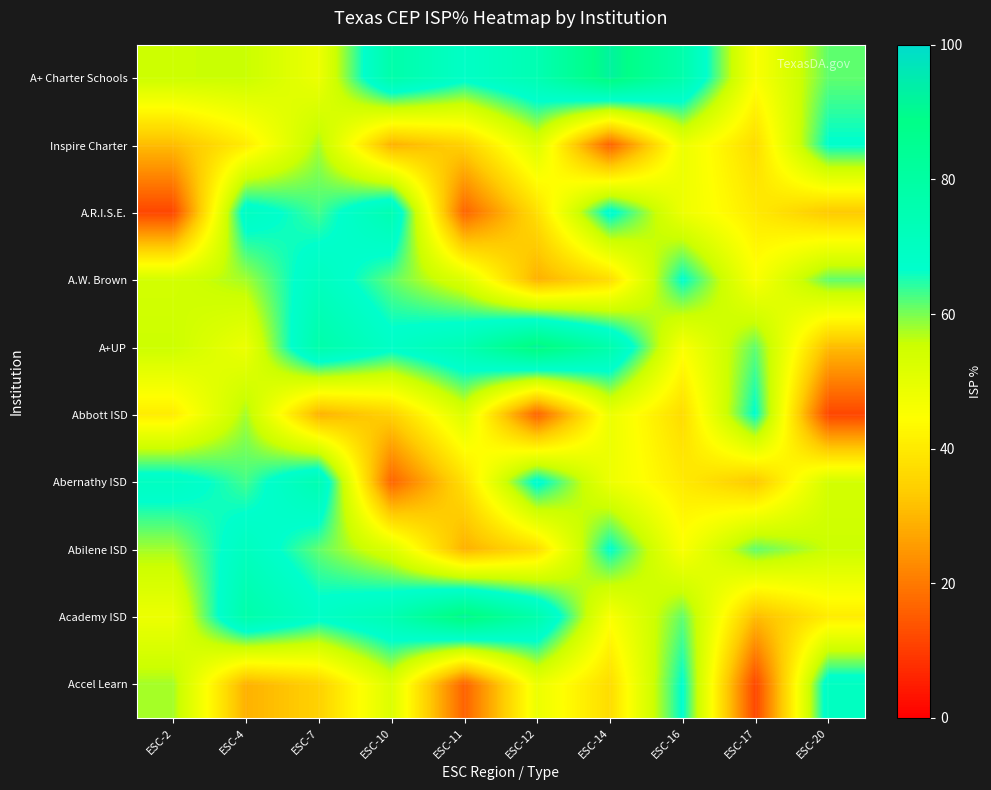

What is the greatest value displayed?

92.5